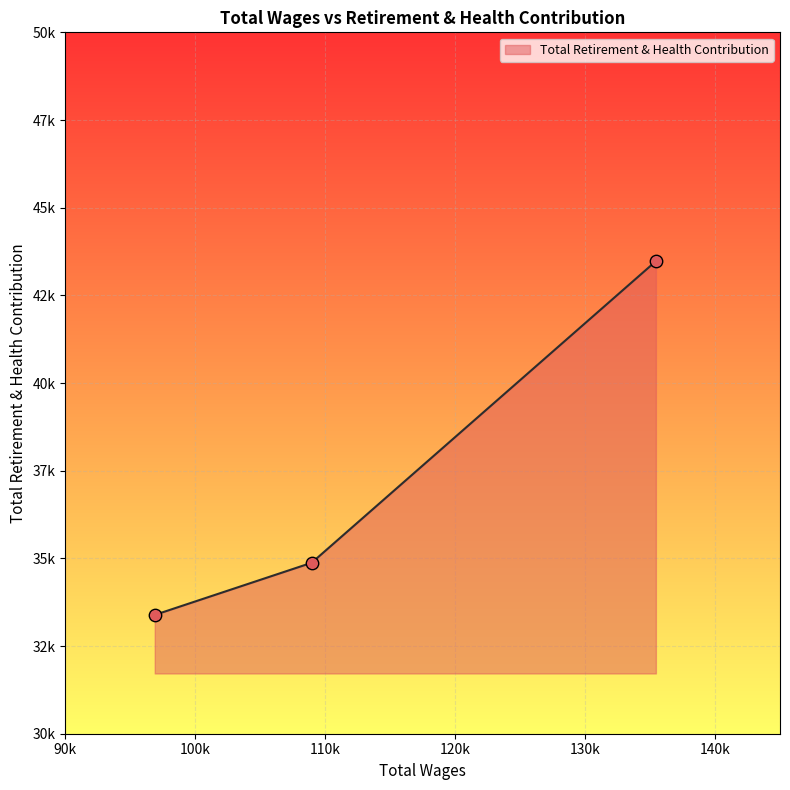

What is the change in value from 135447.0 to 96877.0?

-10086